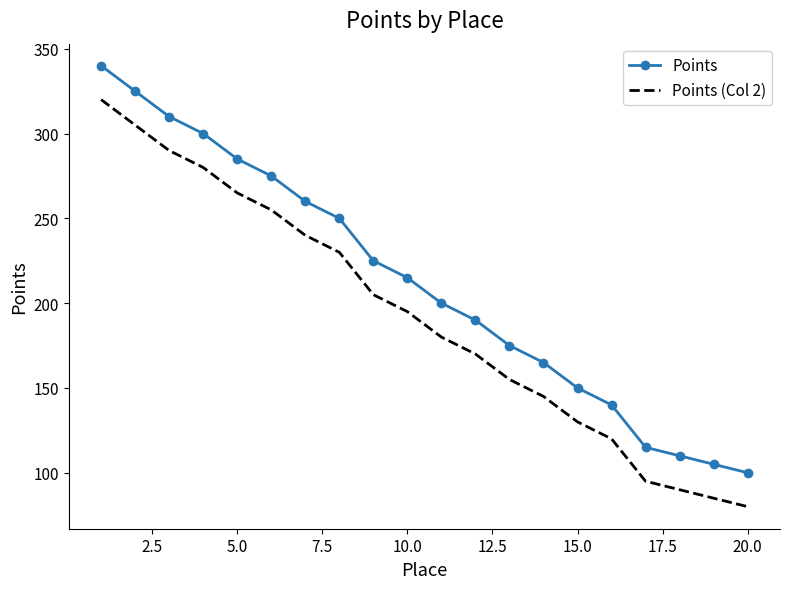

True or false: Points (Col 2) and Points intersect in this chart.

False